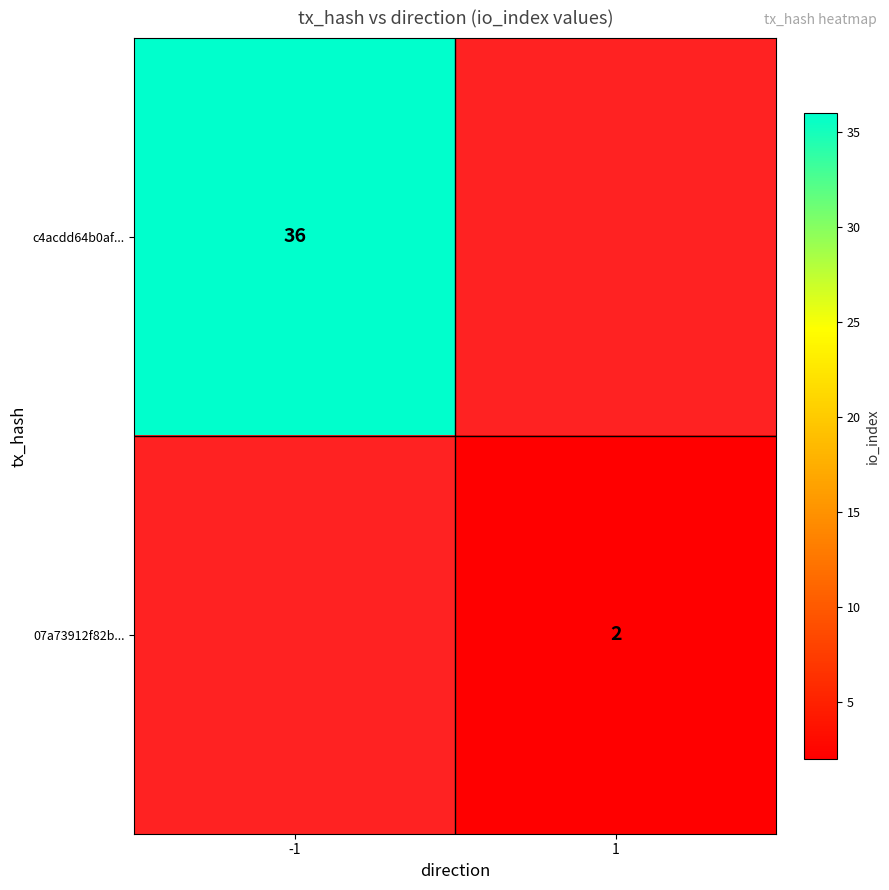

True or false: c4acdd64b0af... has a value of 36 at -1.

True